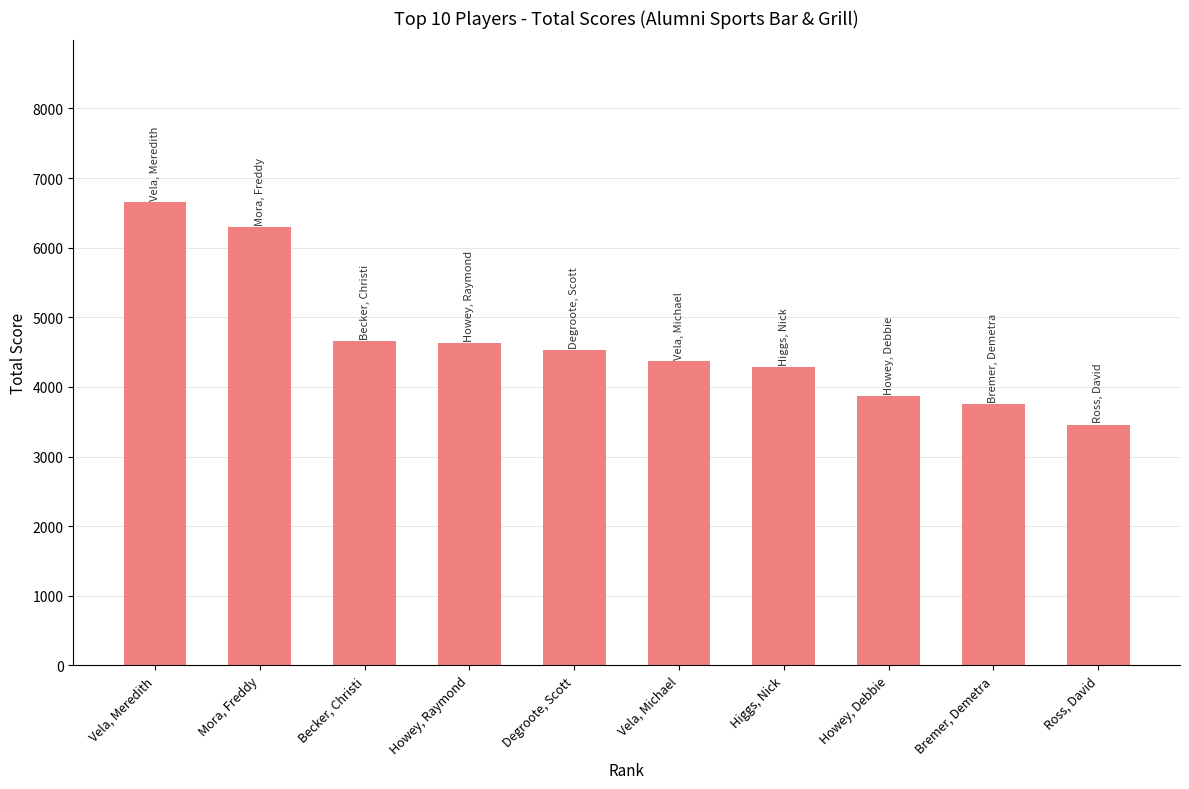

What position from the left is Becker, Christi?

3